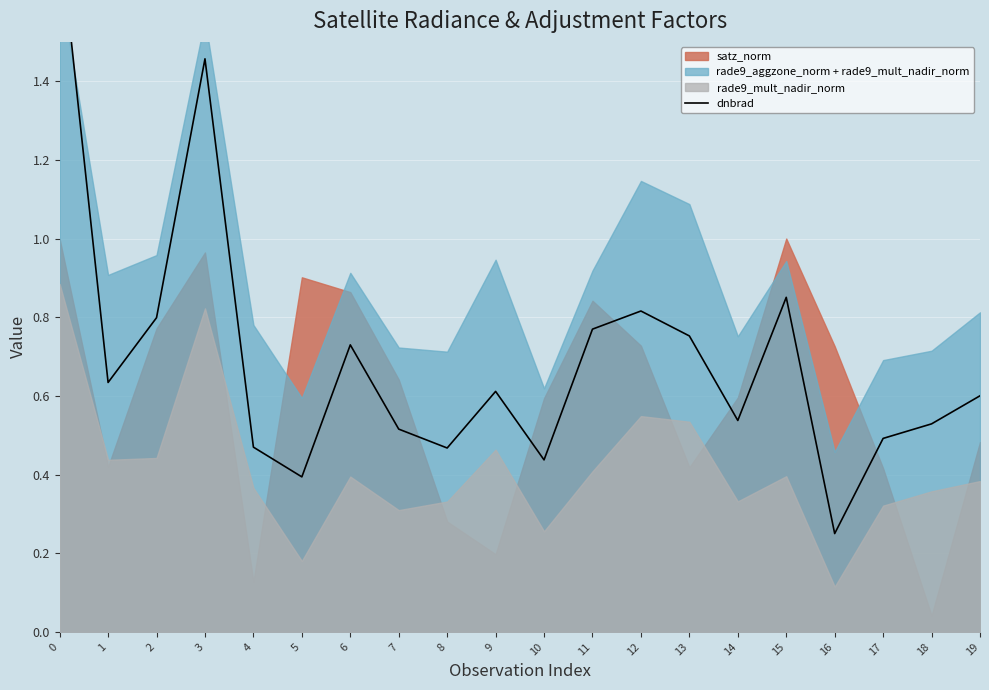

Reading left to right, extract all data points from this chart.

1.8	0.6	0.8	1.5	0.5	0.4	0.7	0.5	0.5	0.6	0.4	0.8	0.8	0.8	0.5	0.9	0.2	0.5	0.5	0.6